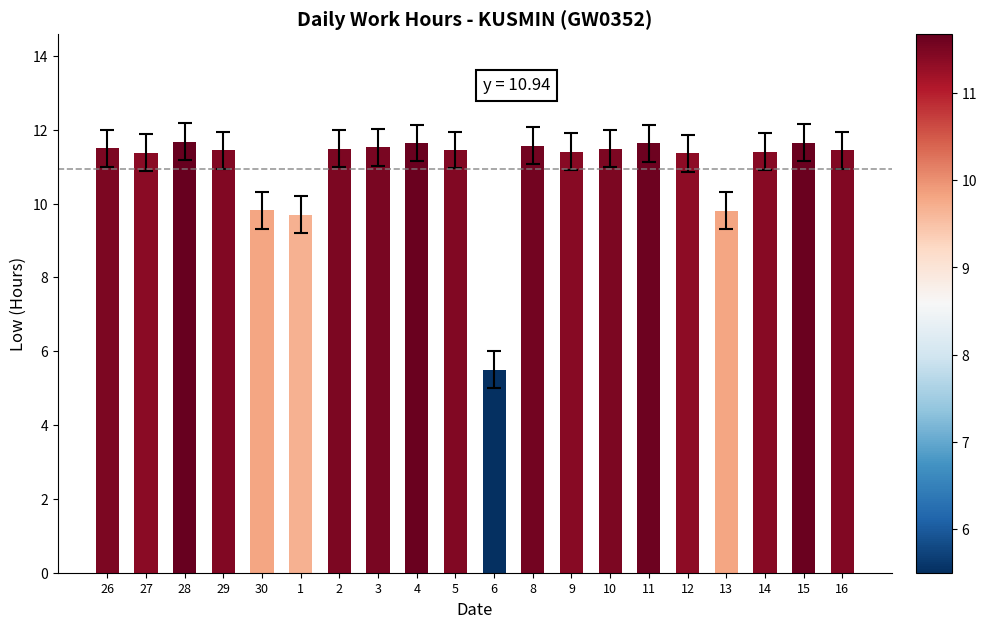

Does the chart contain any negative values?

No